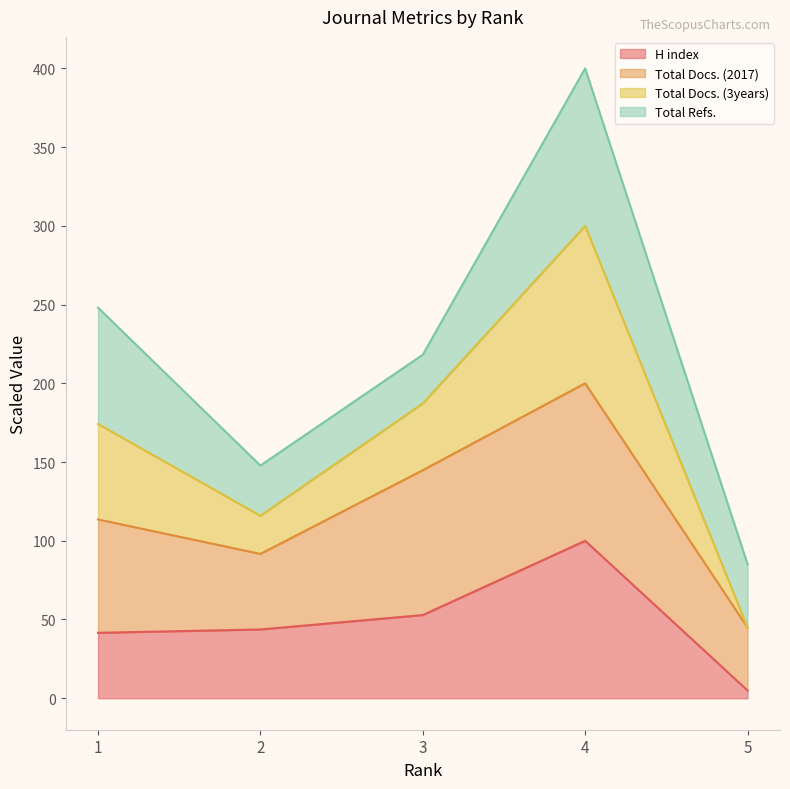

What is the highest value of the H index series?

100.0